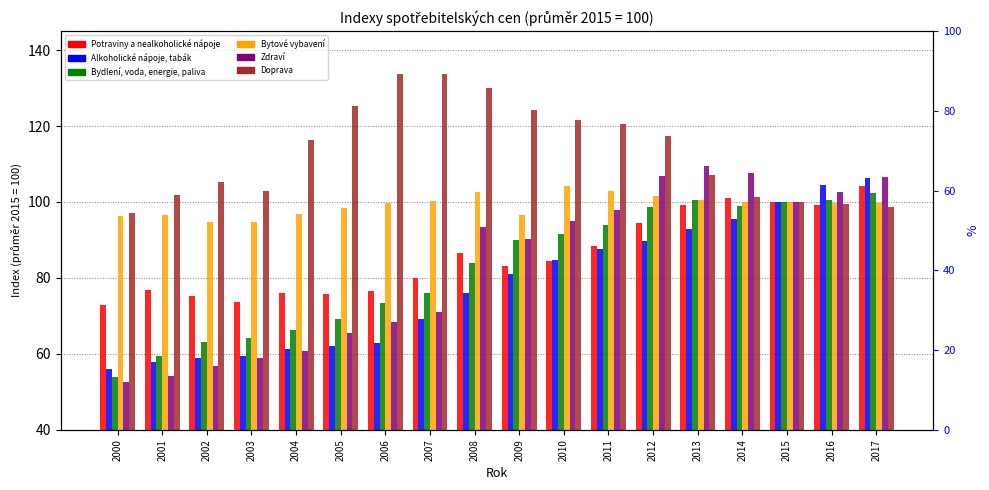

What is the highest value of the Zdraví series?

109.5